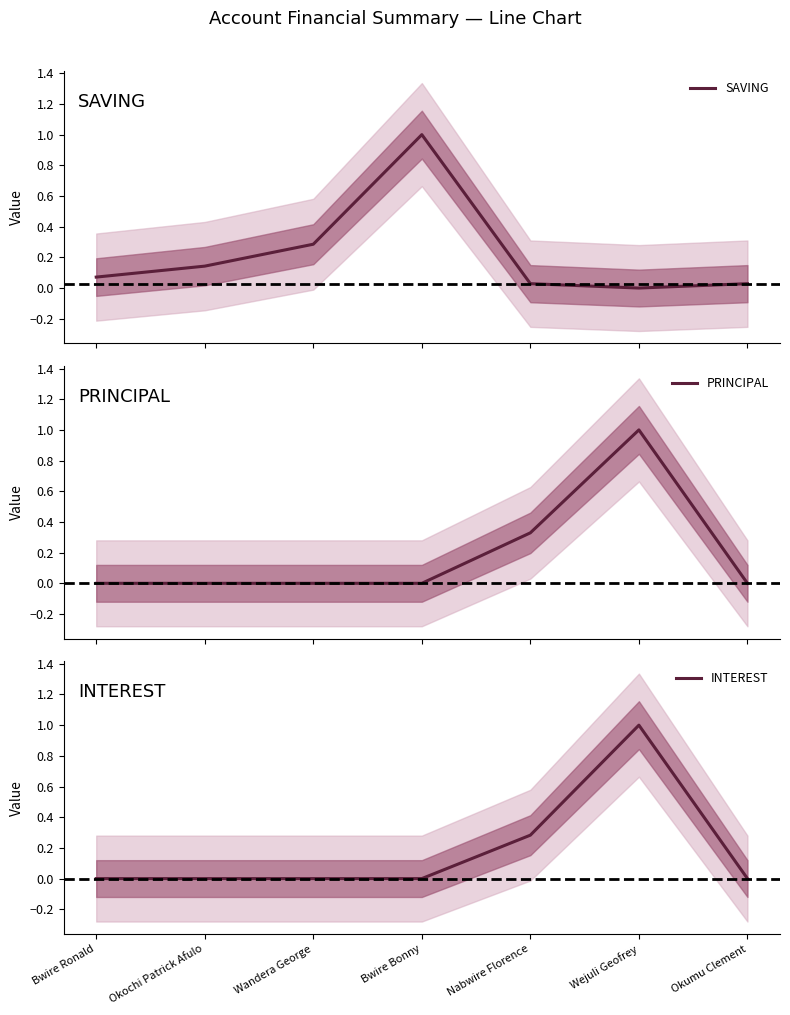

Reading left to right, list all the values displayed in this chart.

SAVING: 0.1	0.1	0.3	1.0	0.0	0.0	0.0
PRINCIPAL: 0.0	0.0	0.0	0.0	0.3	1.0	0.0
INTEREST: 0.0	0.0	0.0	0.0	0.3	1.0	0.0